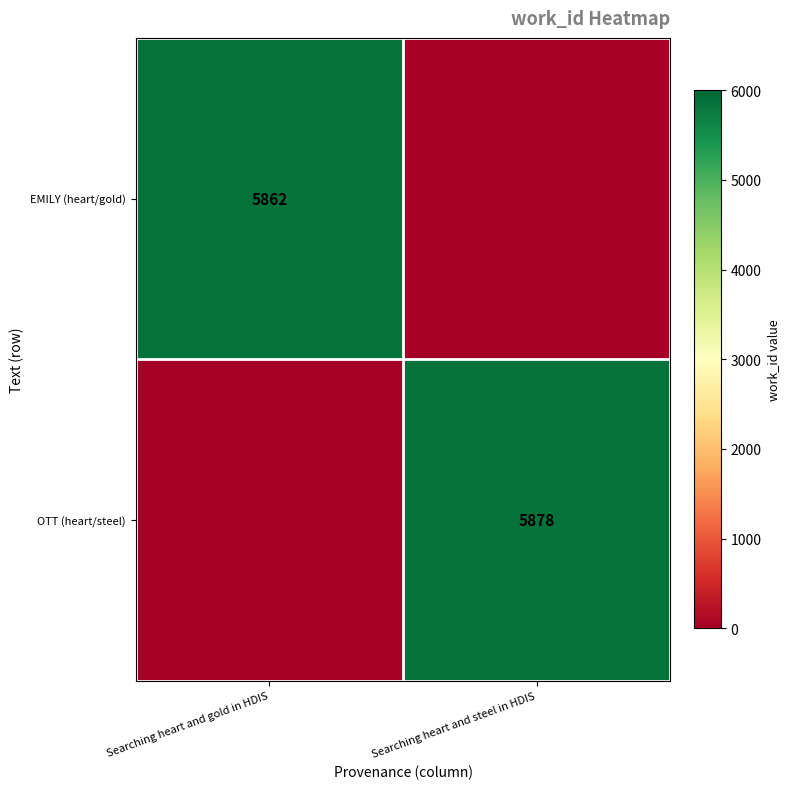

The value of OTT (heart/steel) at Searching heart and steel in HDIS is 5878. True or false?

True